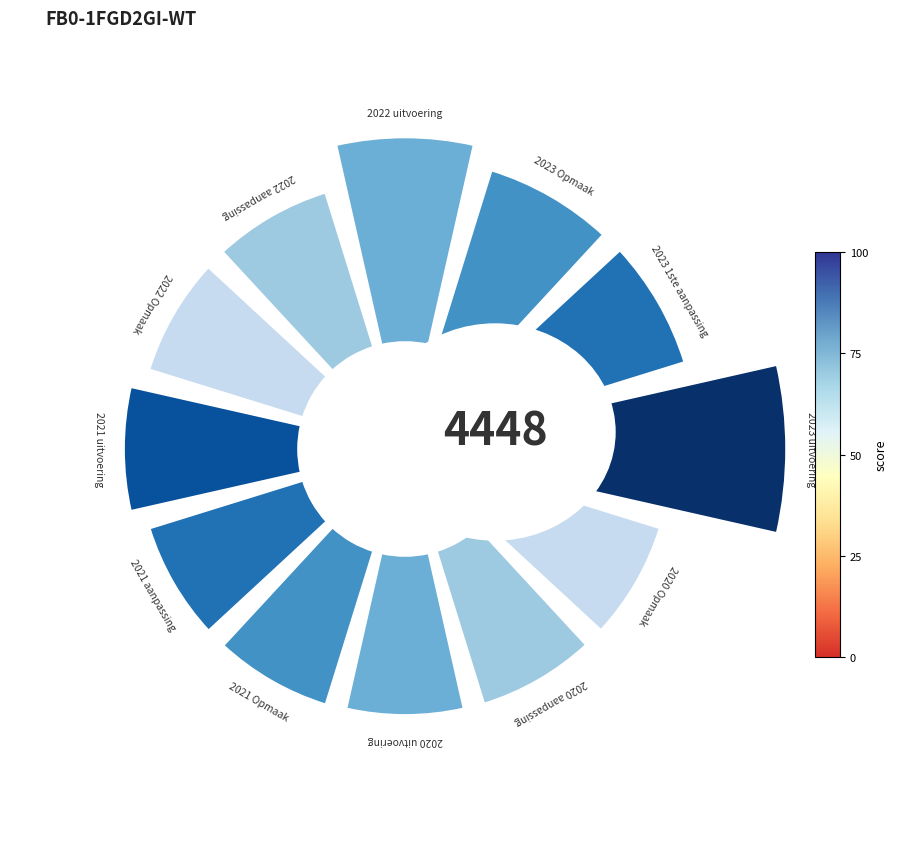

To the nearest percent, what percentage of the pie is 2021 uitvoering?

8%